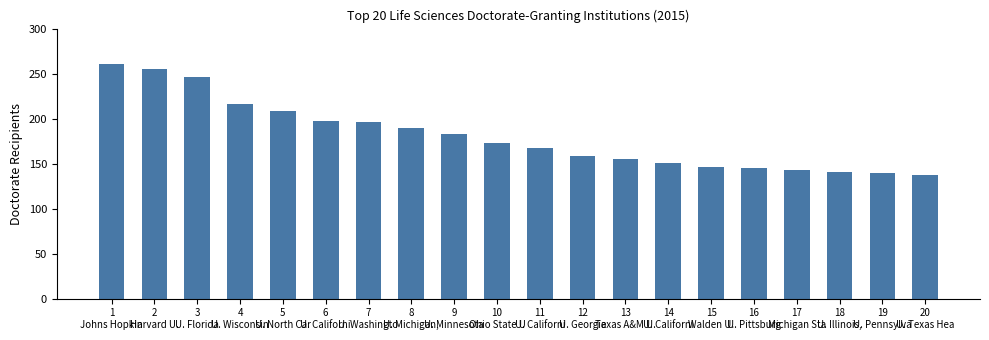

What is the smallest value displayed?

137